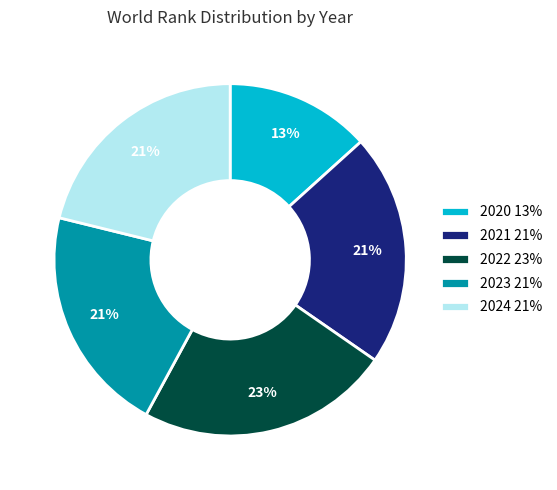

Between 2022 23% and 2021 21%, which is larger?

2022 23%